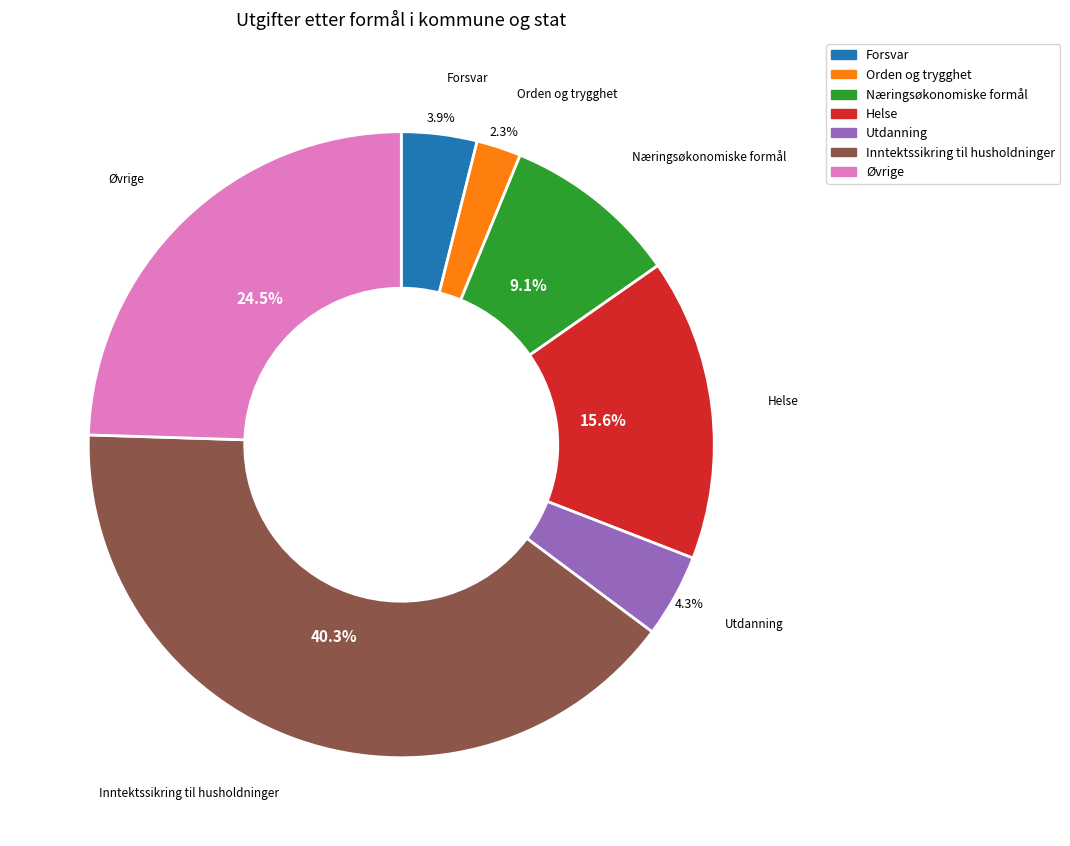

What percentage is NOT represented by Næringsøkonomiske formål?

90.9%